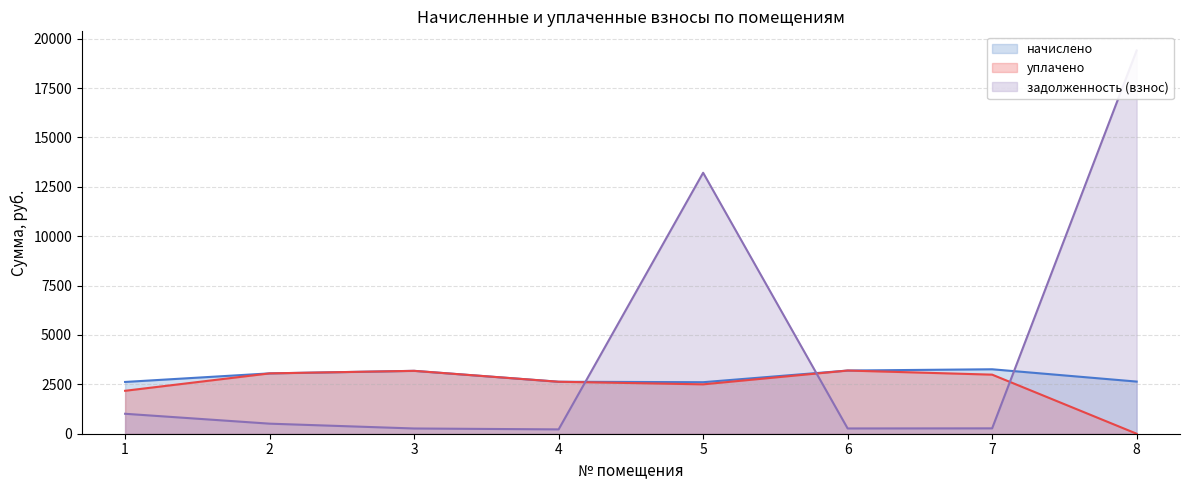

What is the total value across all series at 2?

6620.0